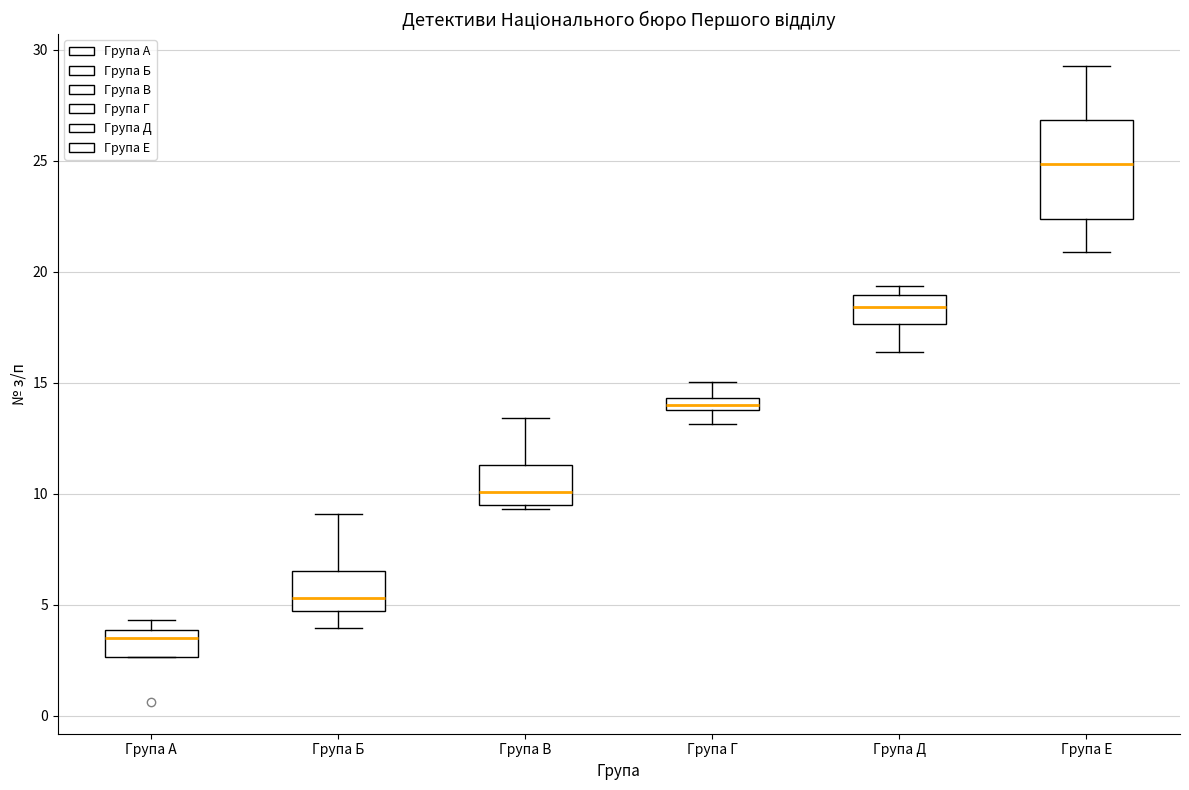

Which box's median line is the lowest?

Група А